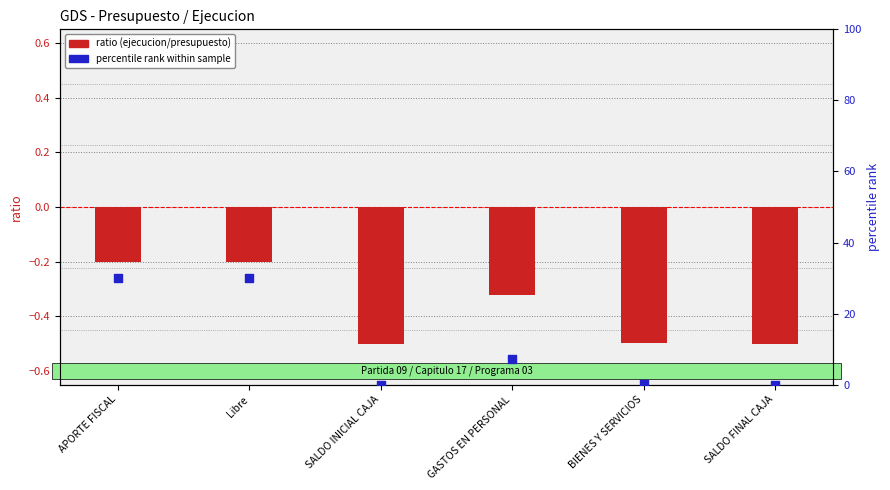

Which series has the widest spread of Y values?

percentile rank within sample